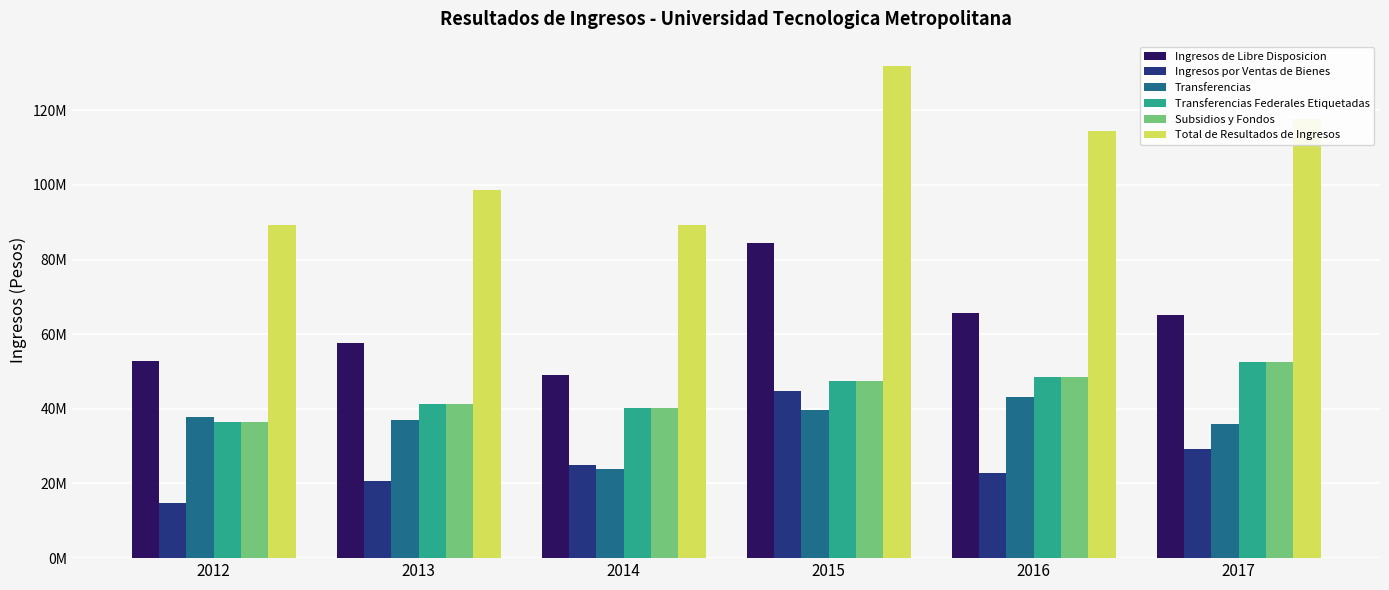

Does the chart contain stacked bars?

No